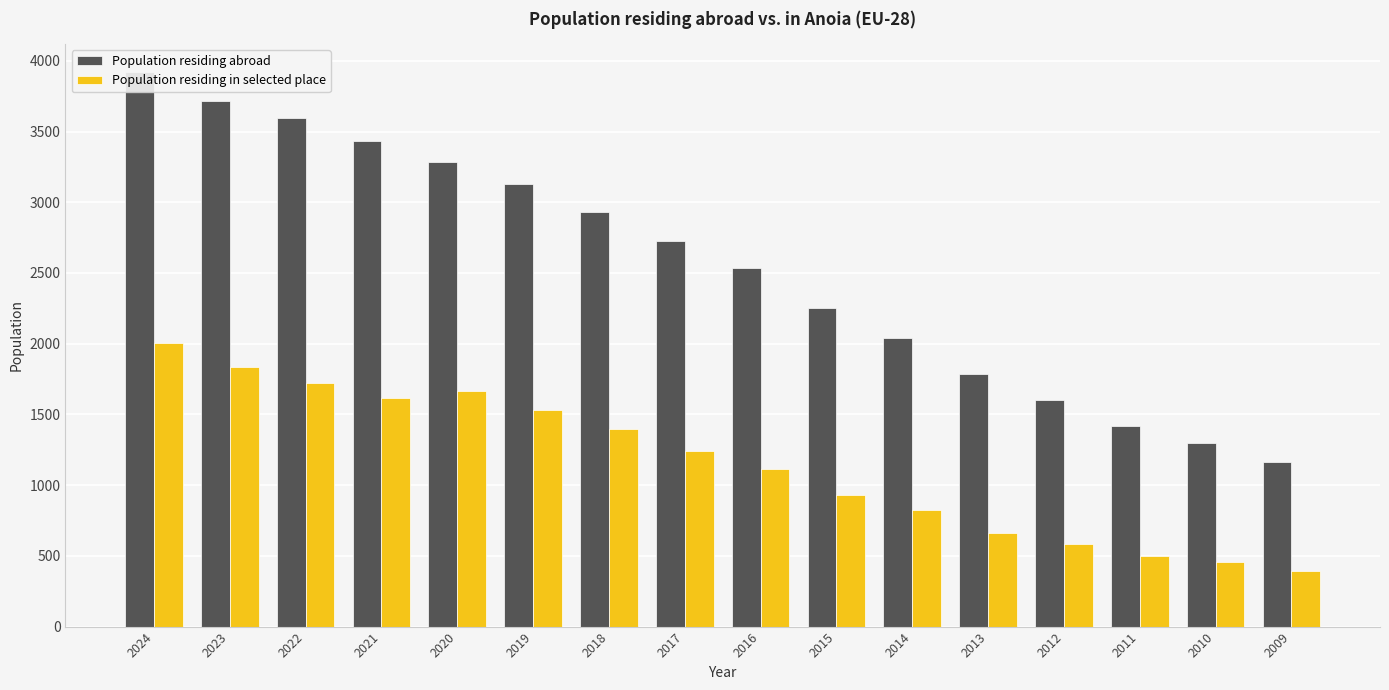

Reading left to right, extract all data points from this chart.

Population residing abroad: 3923	3718	3596	3432	3286	3128	2934	2726	2534	2249	2041	1785	1604	1419	1297	1161
Population residing in selected place: 2004	1833	1724	1619	1667	1530	1399	1240	1113	931	823	660	587	496	456	393